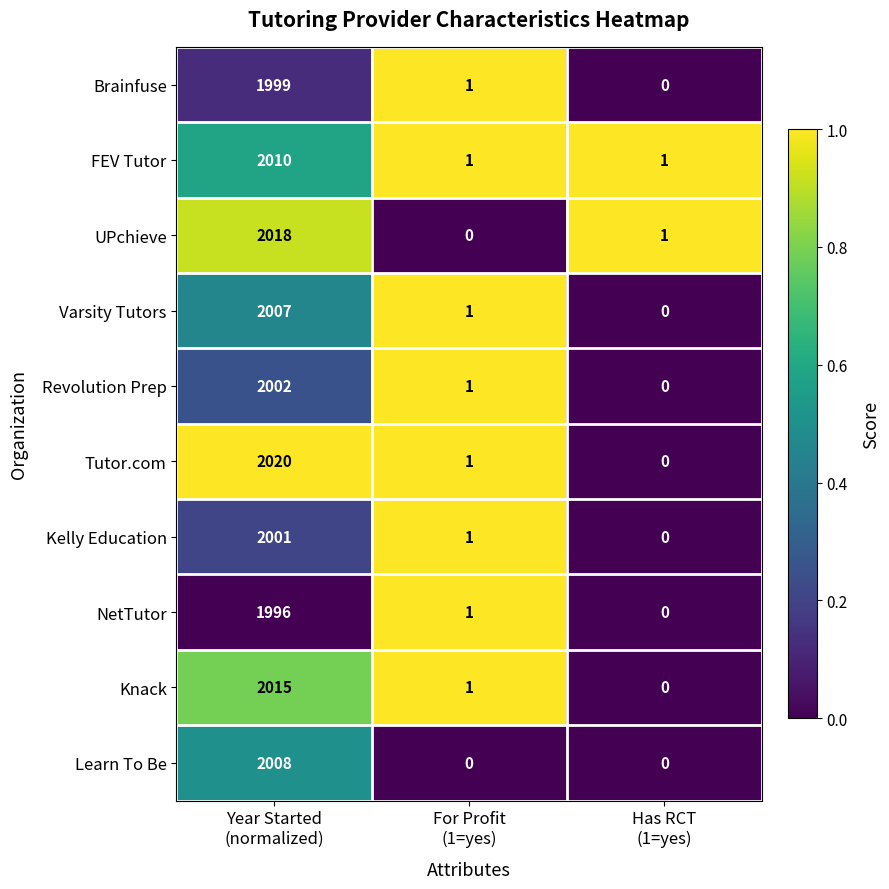

Rank the series by their maximum value, from highest to lowest.

Tutor.com, UPchieve, Knack, FEV Tutor, Learn To Be, Varsity Tutors, Revolution Prep, Kelly Education, Brainfuse, NetTutor